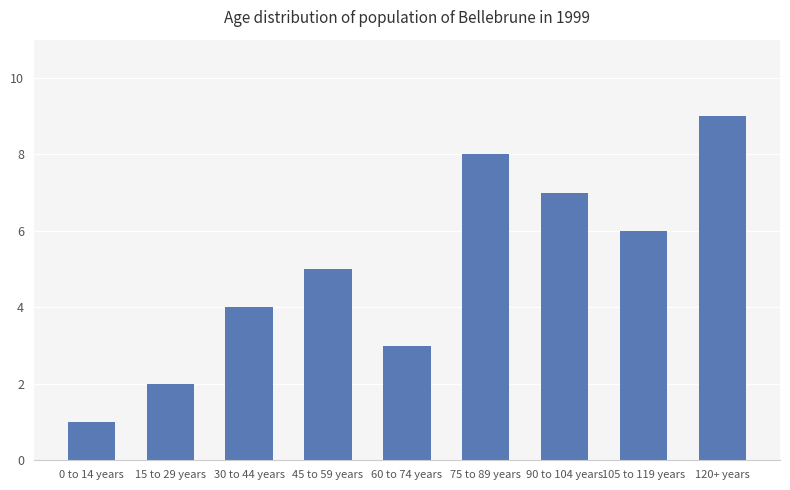

True or false: the data shows 4 at 105 to 119 years.

False